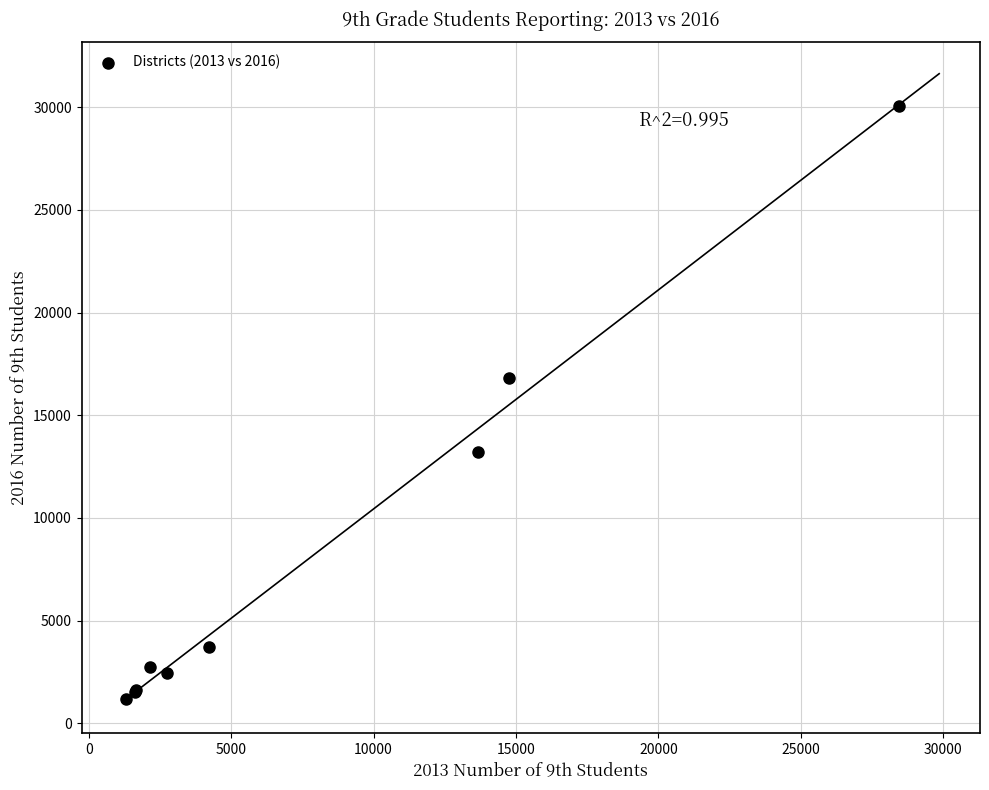

What Y value in the scatter plot is closest to 15598?

16820